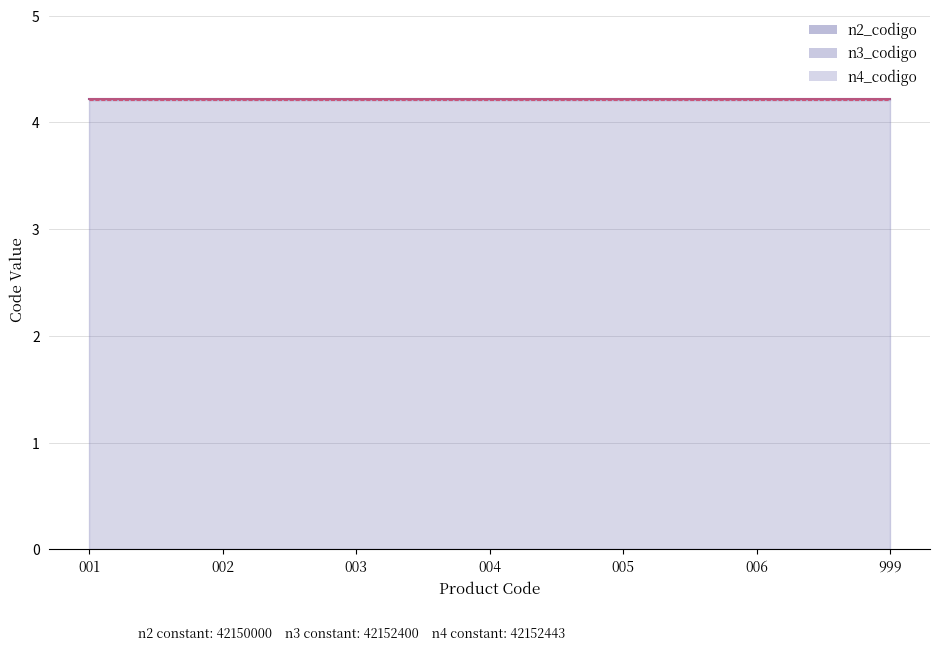

What is the total value across all series at 999?

12.6